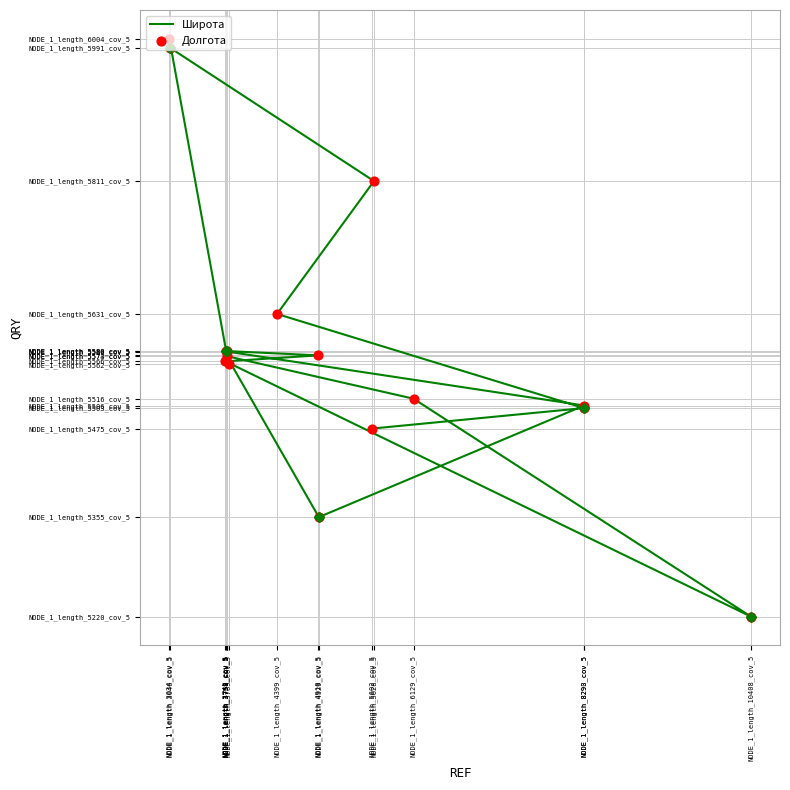

Which series has the largest total across all categories?

Широта